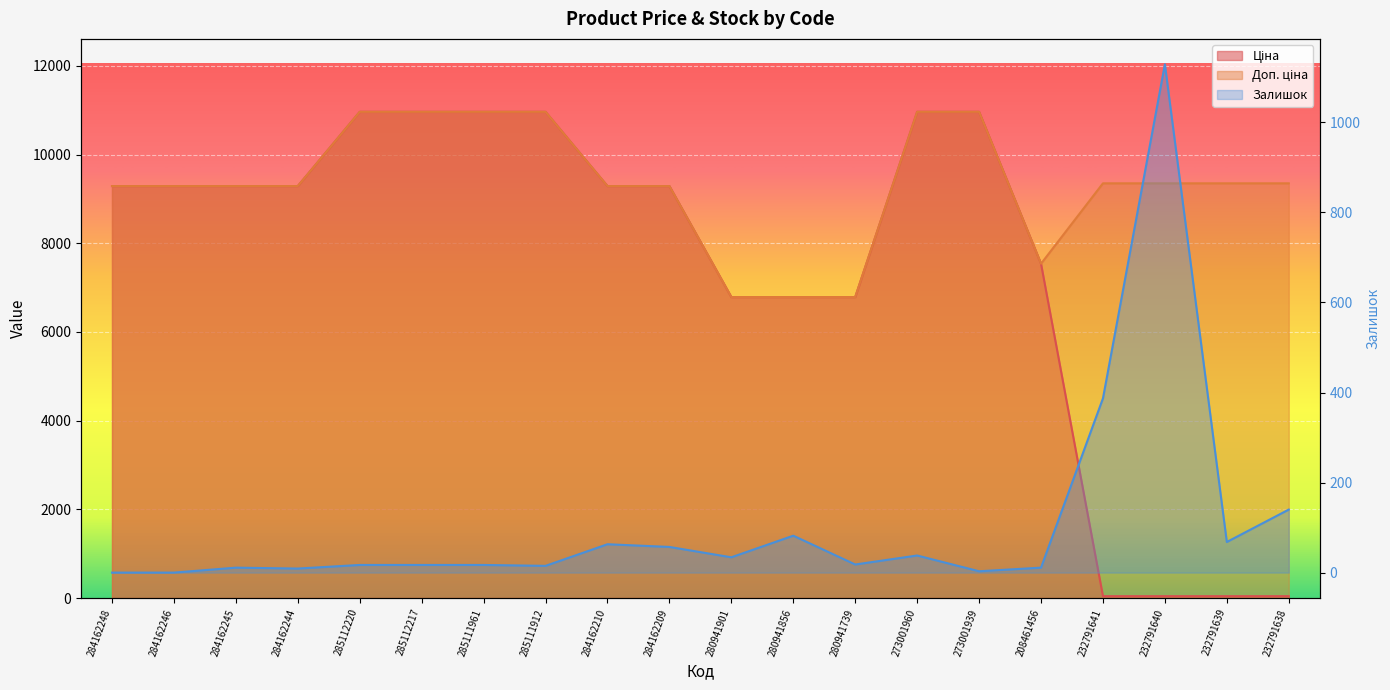

In Залишок, how many points are higher than both neighbors (excluding endpoints)?

5